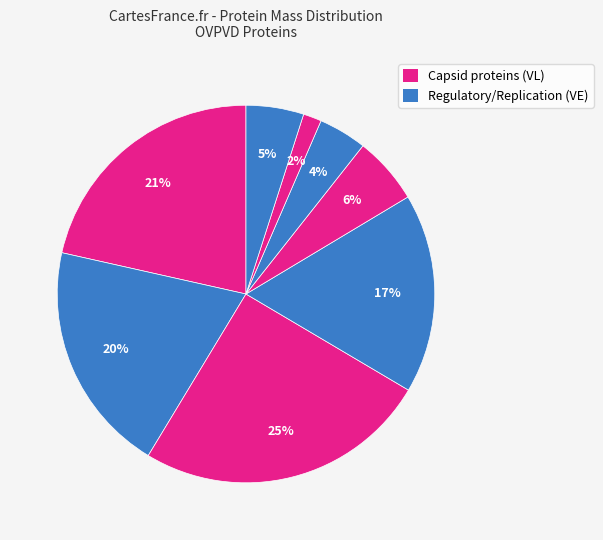

Count the number of slices in the pie.

8